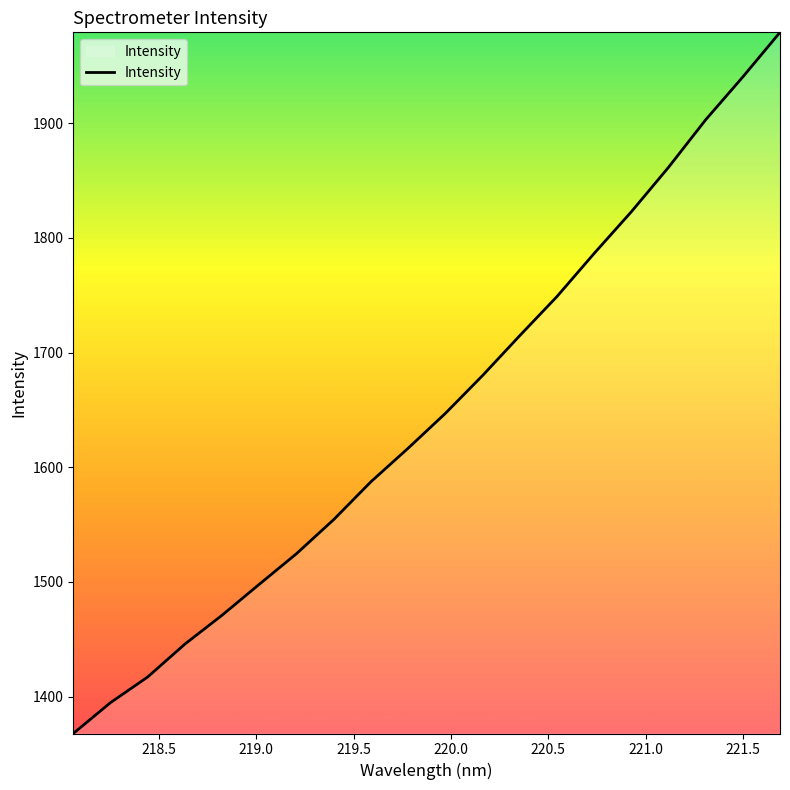

What is the greatest value displayed?

1979.4